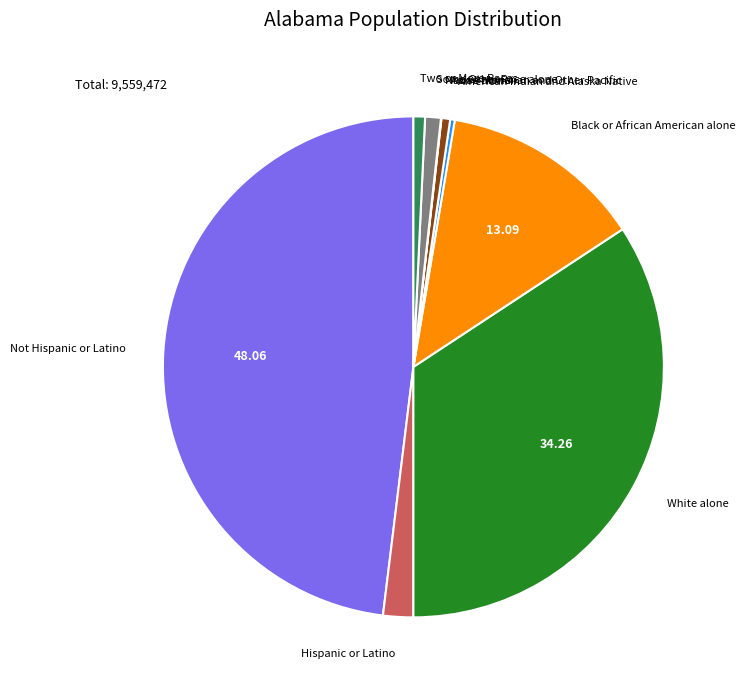

Is there any slice that represents more than half of the pie?

No